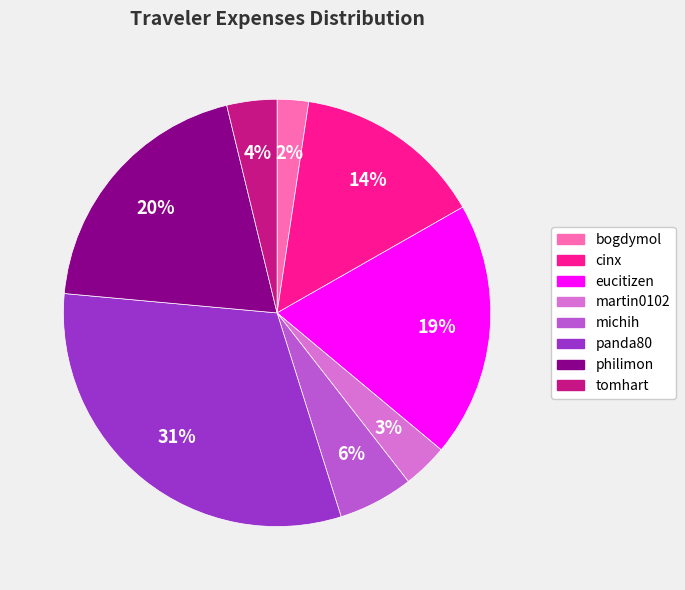

Count the number of slices in the pie.

8